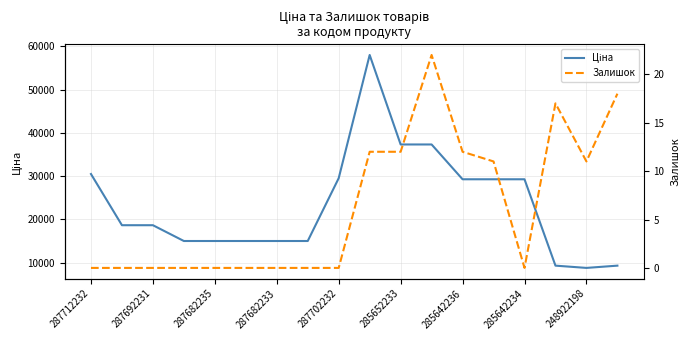

Does the chart display data point markers on the line(s)?

No